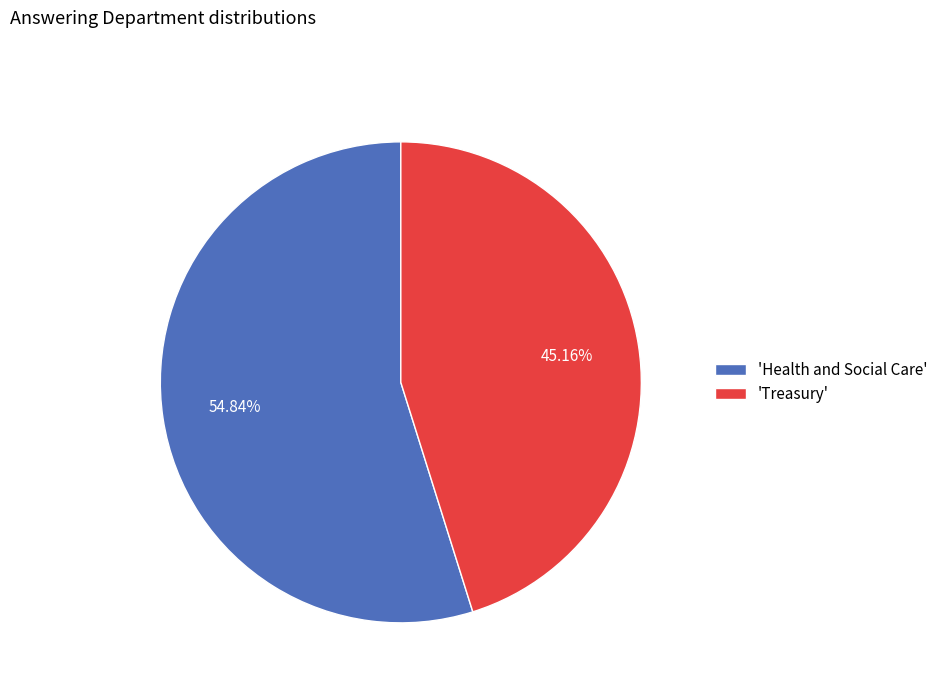

Which category has the biggest portion of the pie?

'Health and Social Care'